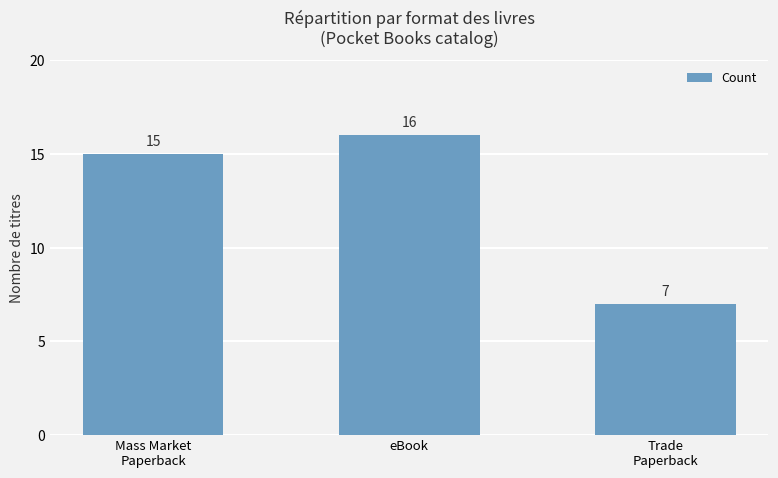

Which label corresponds to the smallest value in the chart?

Trade
Paperback